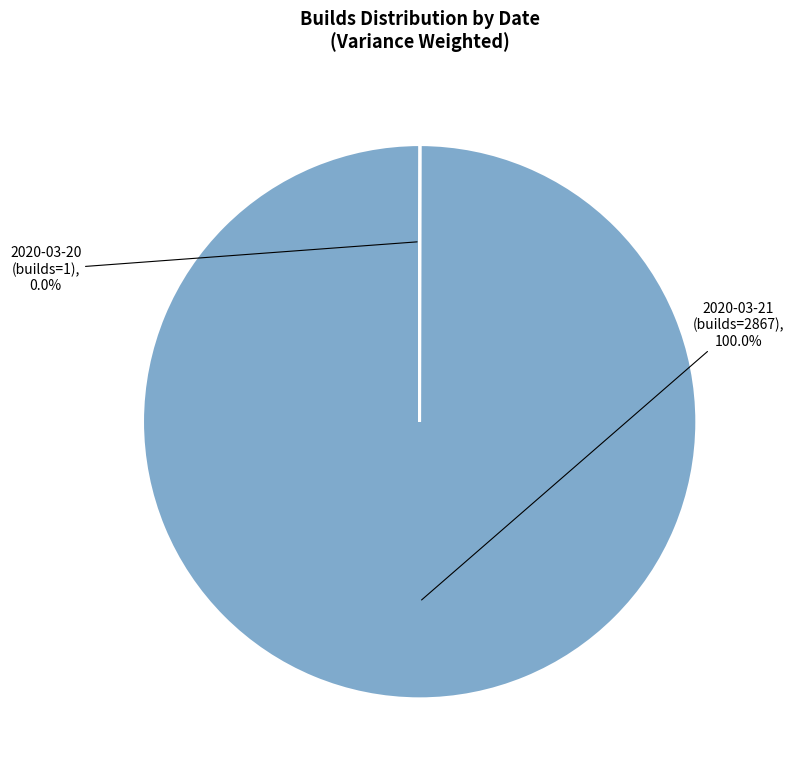

Which slice is the largest?

2020-03-21